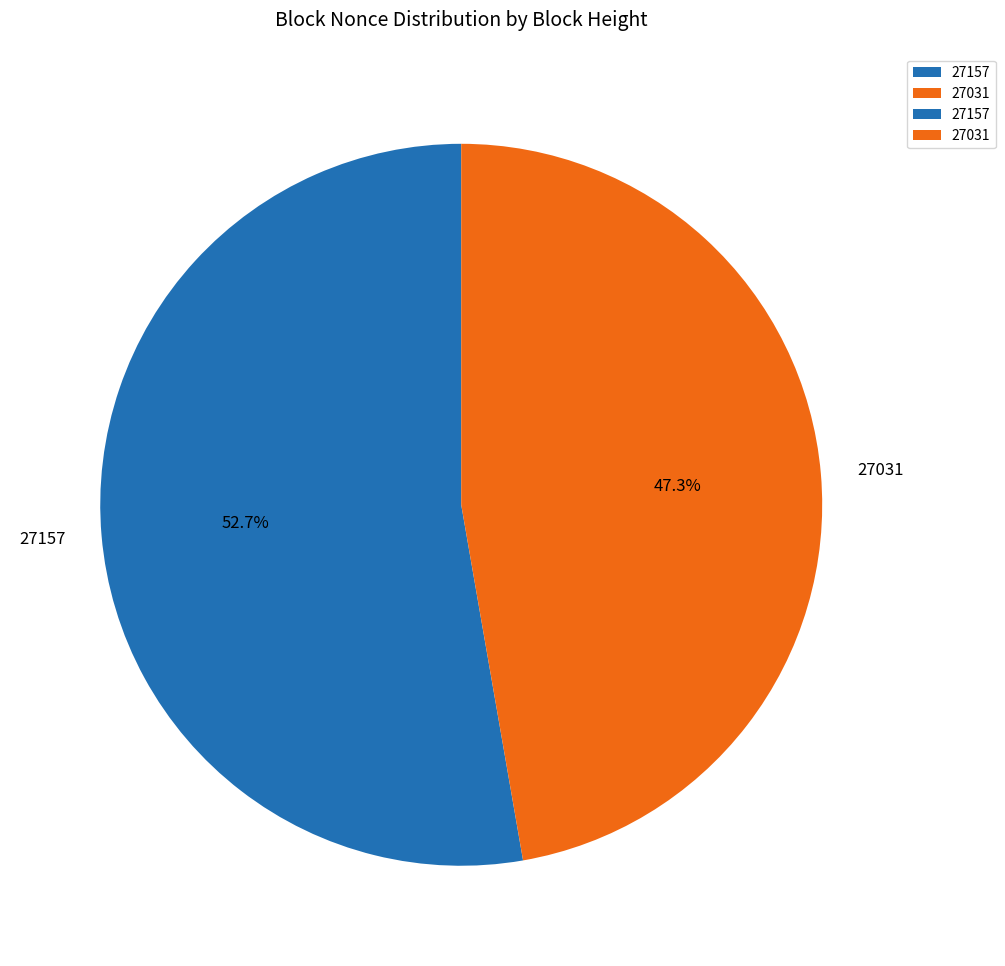

The 27157 slice represents 64% of the pie. True or false?

False